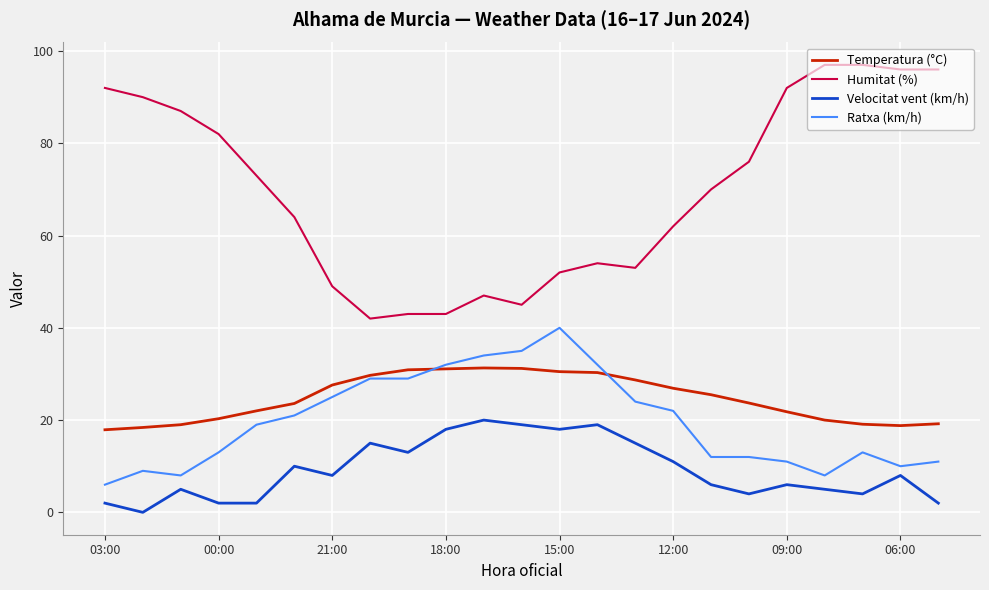

Which series has the widest spread of values?

Humitat (%)